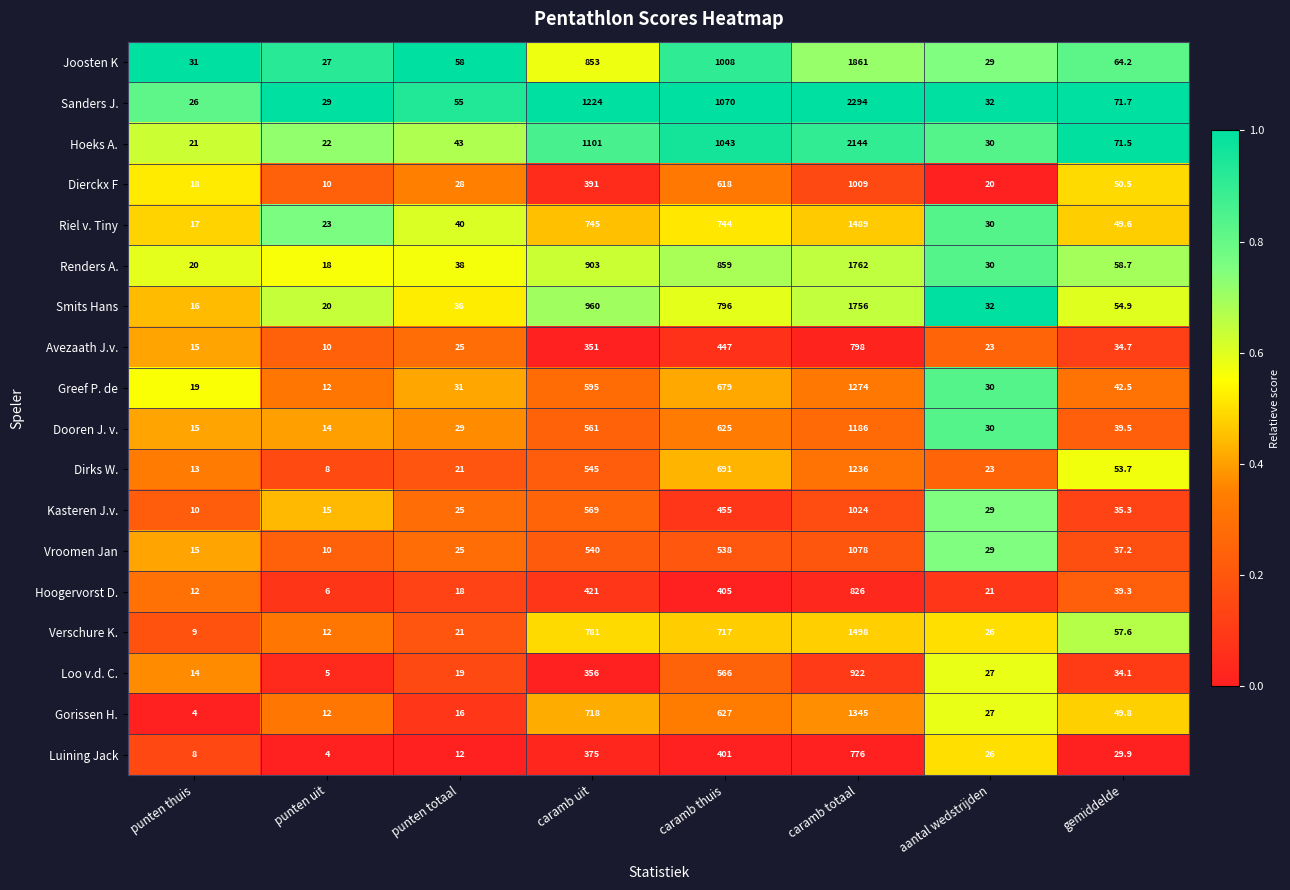

Where is Dirks W. nearest to the value 622?

caramb thuis